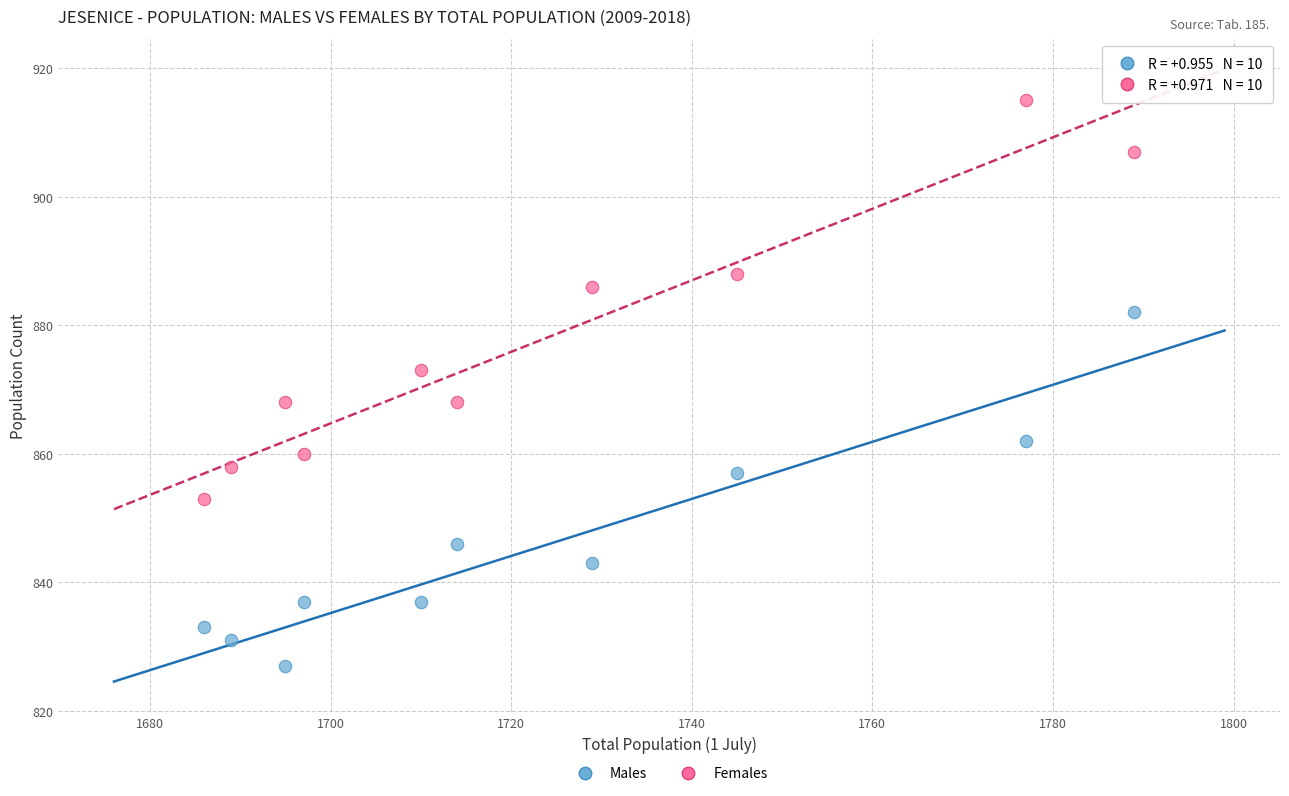

Which series contains the lowest Y value?

Males